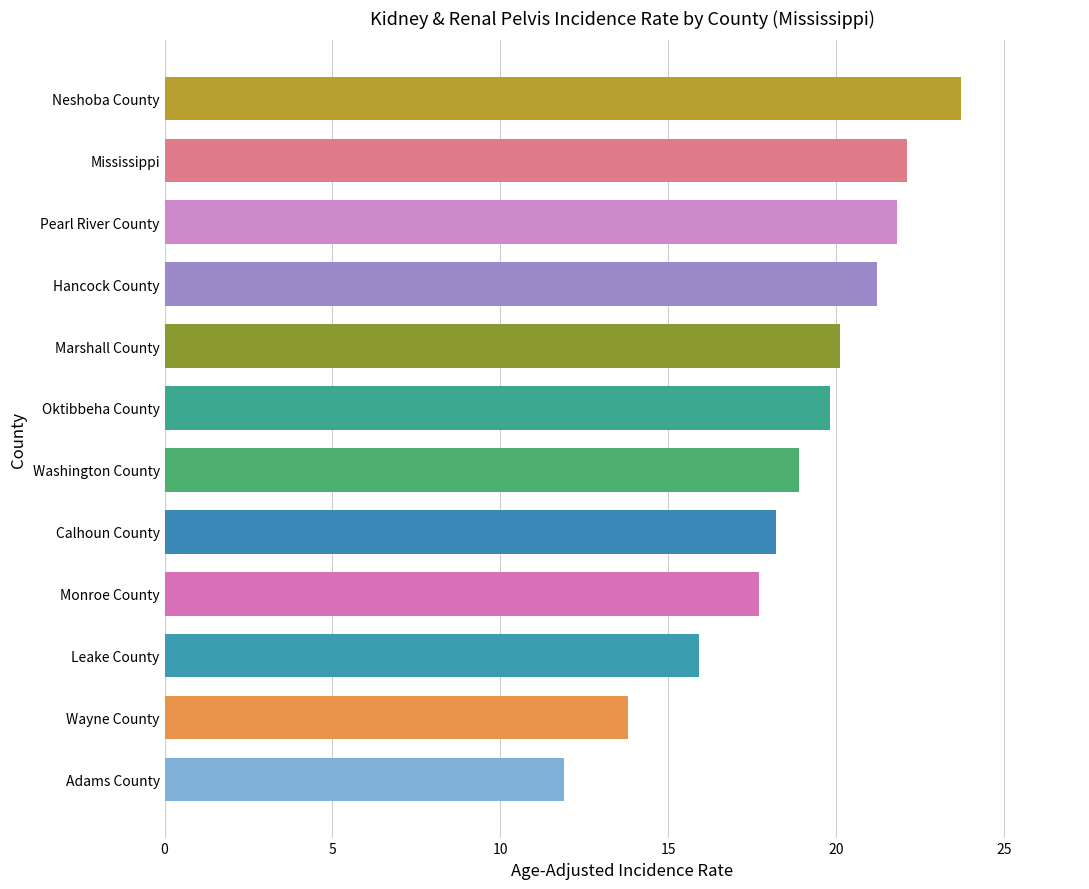

Approximately how many times larger is the value at Wayne County compared to Neshoba County?

0.6